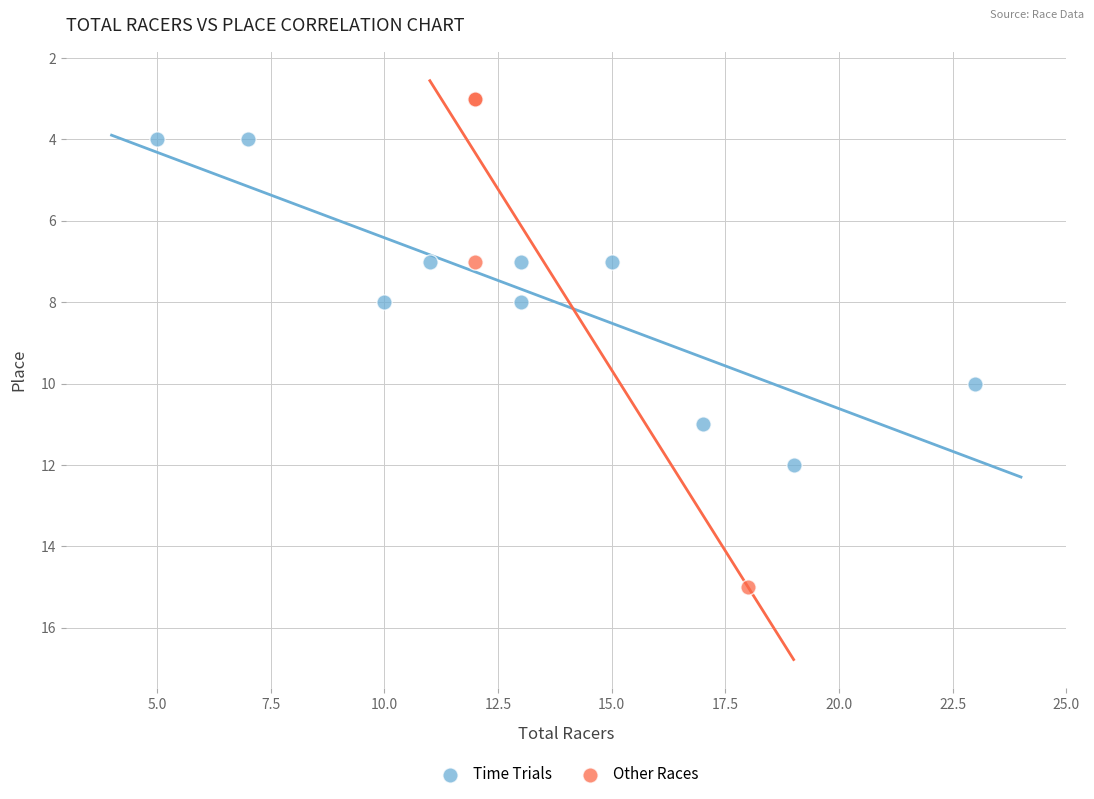

Which series reaches the minimum Y coordinate?

Other Races